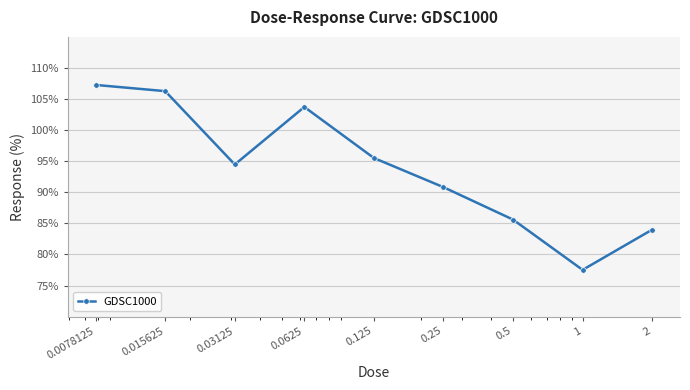

What is the average value?

93.9